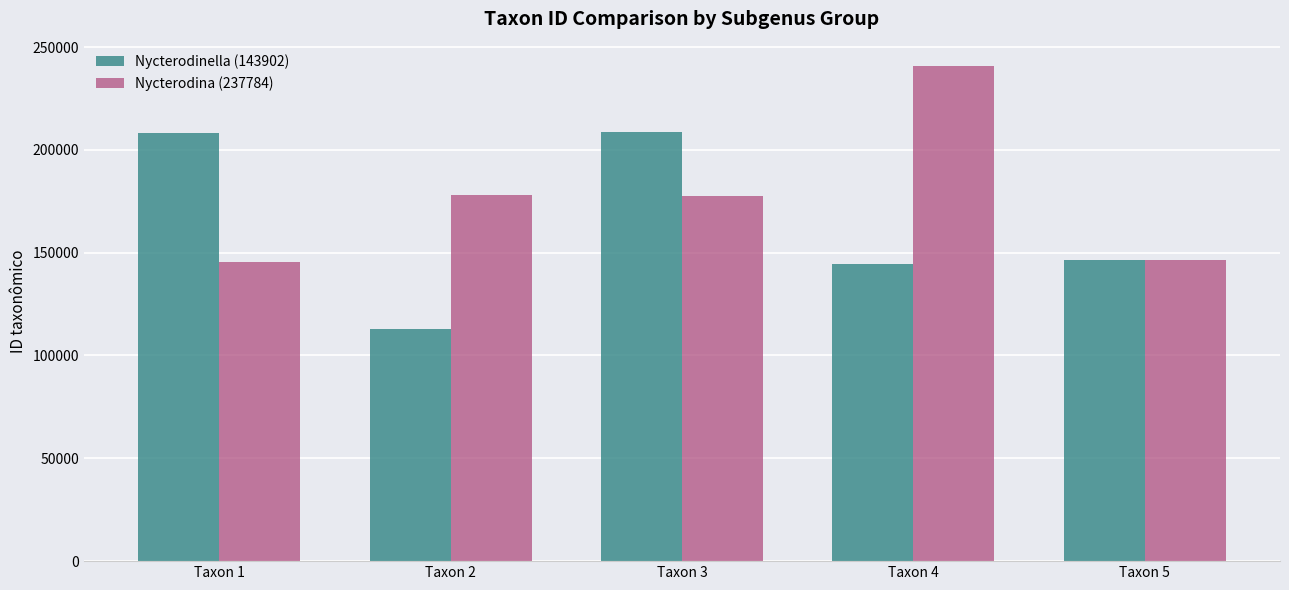

Where does the Nycterodina (237784) series first go above 177640?

Taxon 2